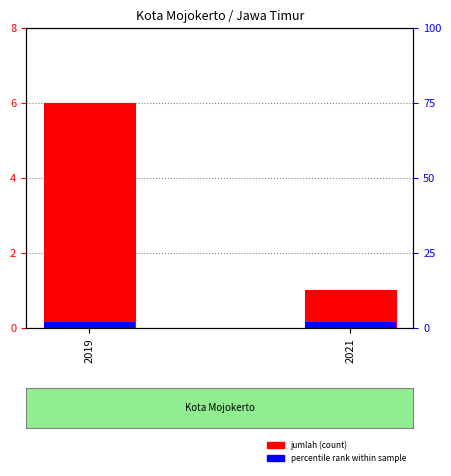

Rank the categories by value from lowest to highest.

2021, 2019